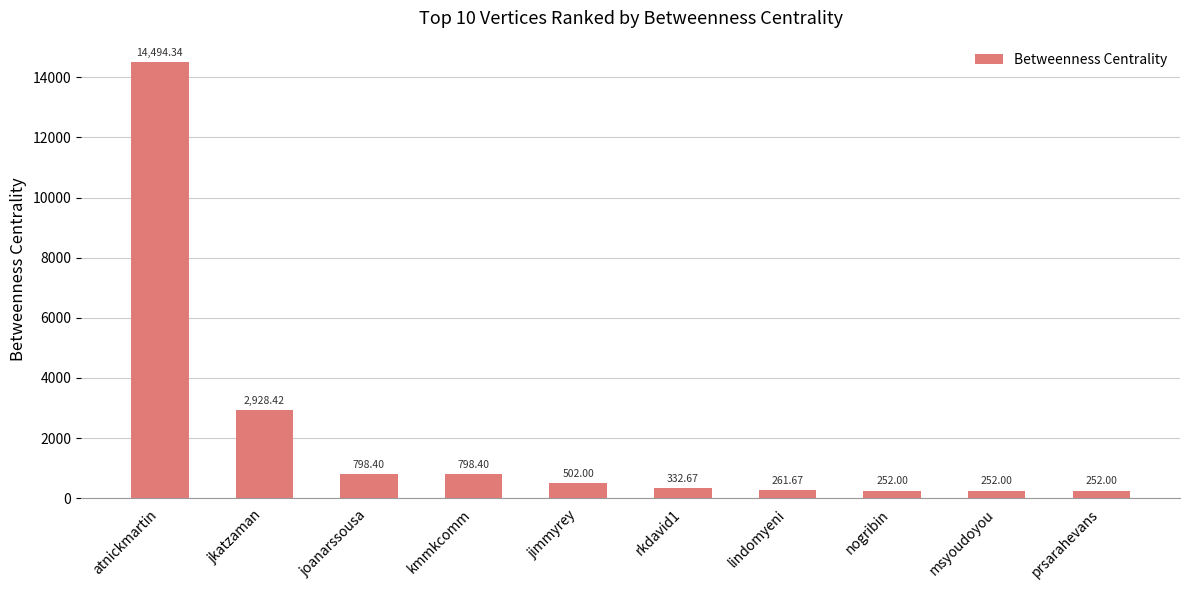

At which label does the data first exceed 502?

atnickmartin